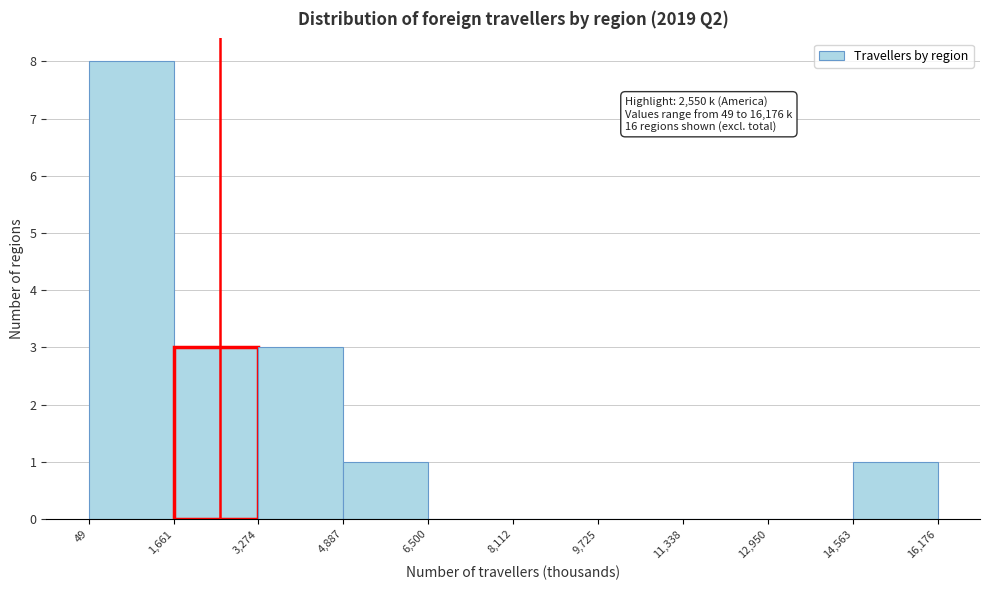

Which range on the x-axis has the tallest bar?

49 to 1,661